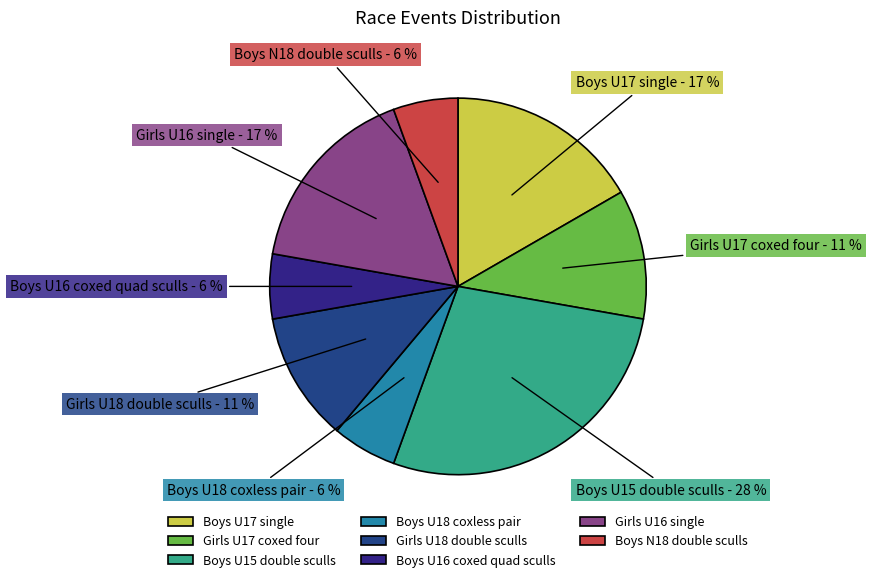

Which category has the biggest portion of the pie?

Boys U15 double sculls